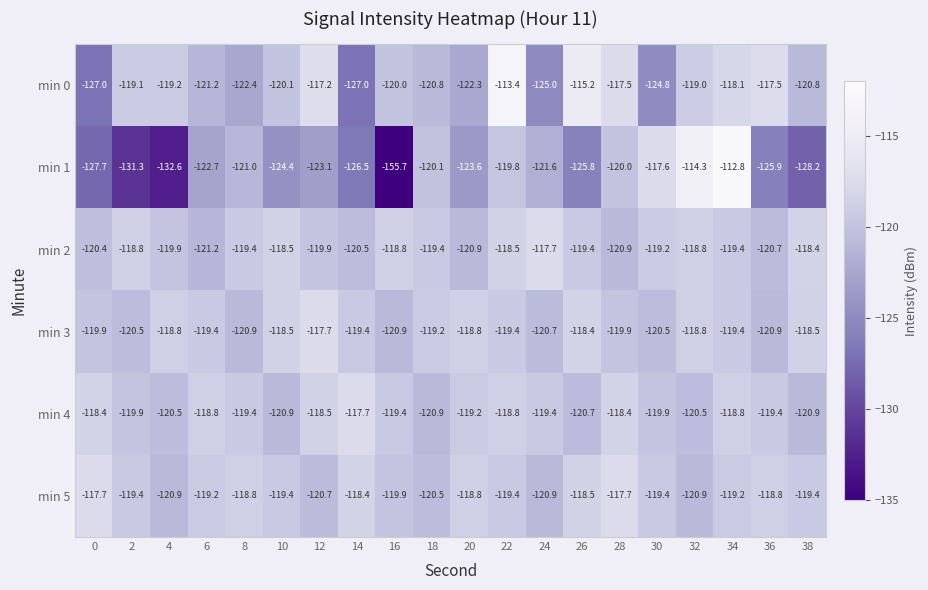

What is the maximum value for min 4?

-117.7